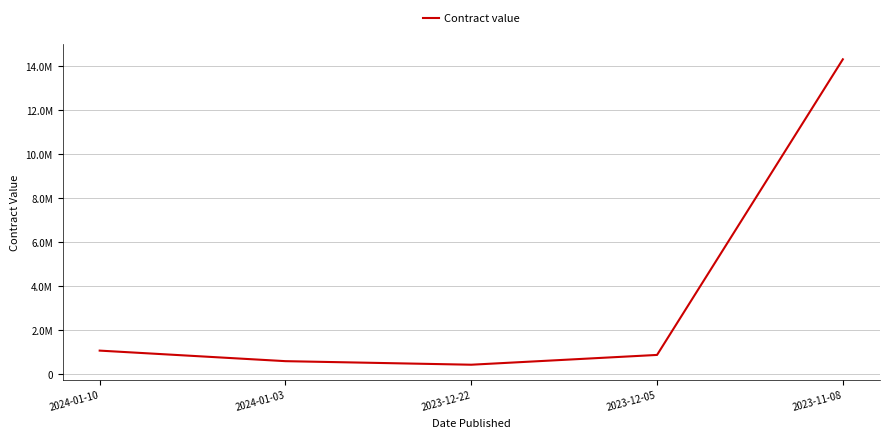

Is this an area chart (filled region under the line)?

No